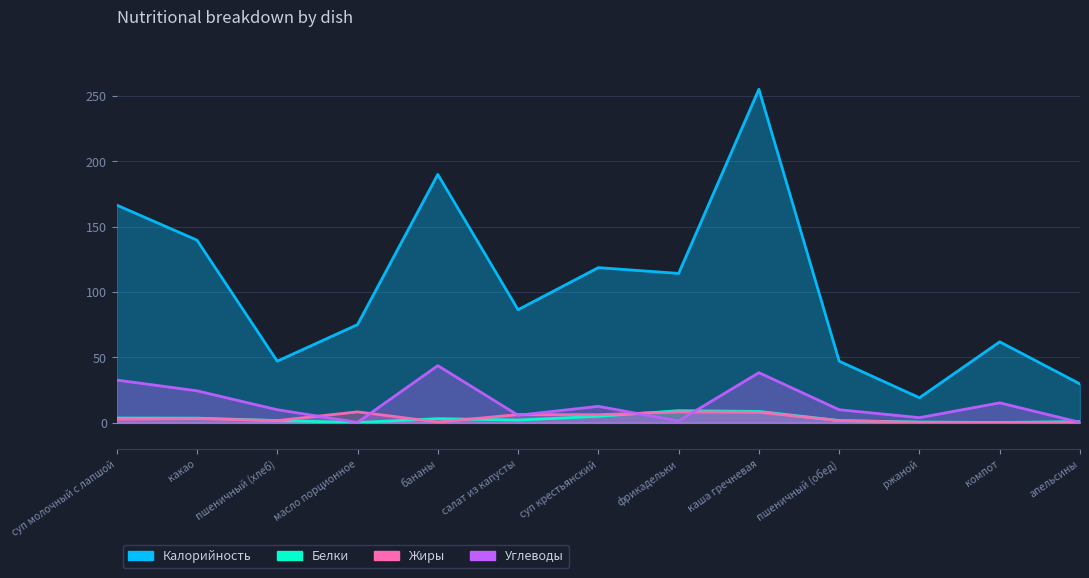

How many values in the Калорийность series exceed 86?

7